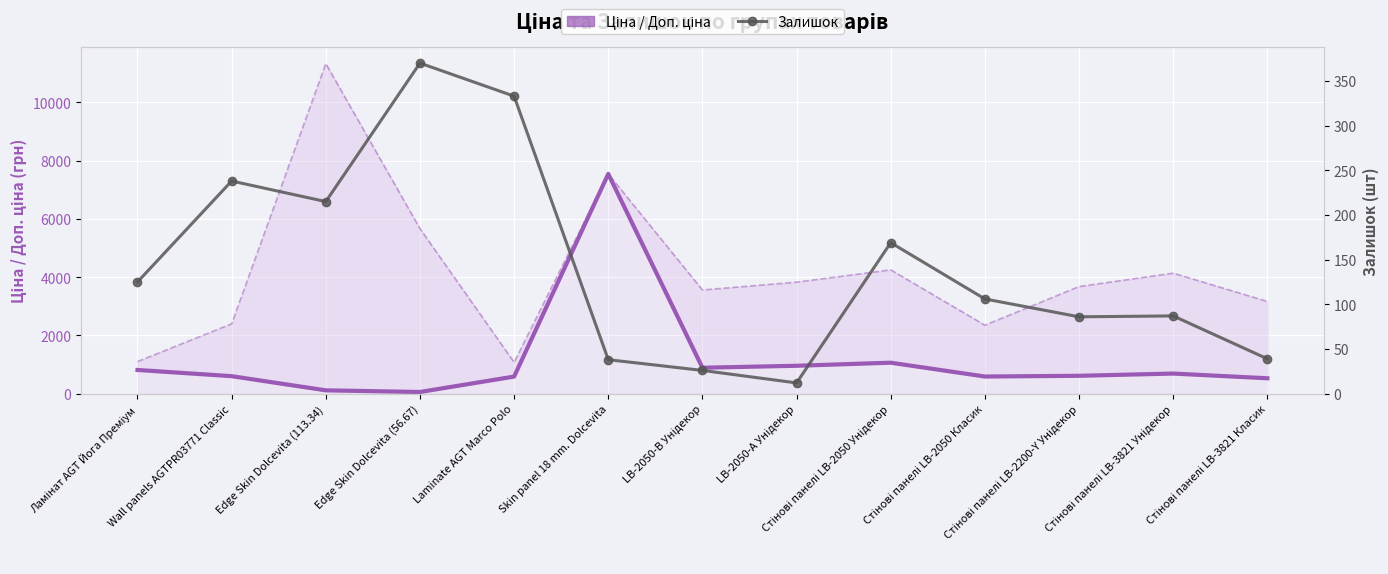

Reading right to left, extract all data points from this chart.

Ціна (основна): 527.7	689.6	612.9	587.7	1062.6	957.1	889.9	7545.9	586.0	56.7	113.3	599.7	813.0
Залишок: 39.0	87.0	86.0	106.0	169.0	12.0	26.0	38.0	333.0	370.0	215.0	238.0	125.0